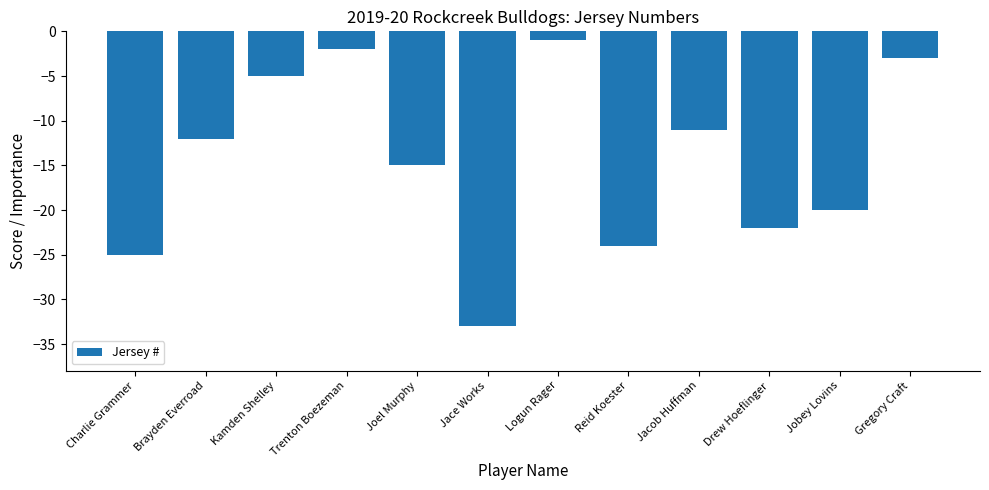

Rank the categories by value from highest to lowest.

Logun Rager, Trenton Boezeman, Gregory Craft, Kamden Shelley, Jacob Huffman, Brayden Everroad, Joel Murphy, Jobey Lovins, Drew Hoeflinger, Reid Koester, Charlie Grammer, Jace Works